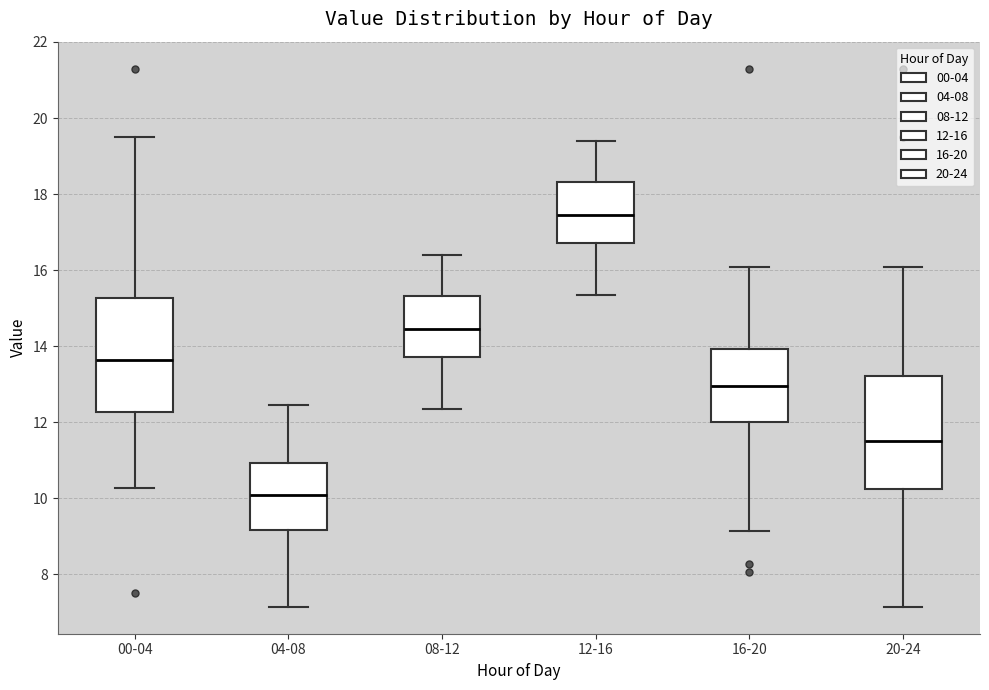

Where is the lower edge of the box for 16-20 on the y-axis? The values are not printed on the chart, so give them approximately, as read against the axis.

12.0